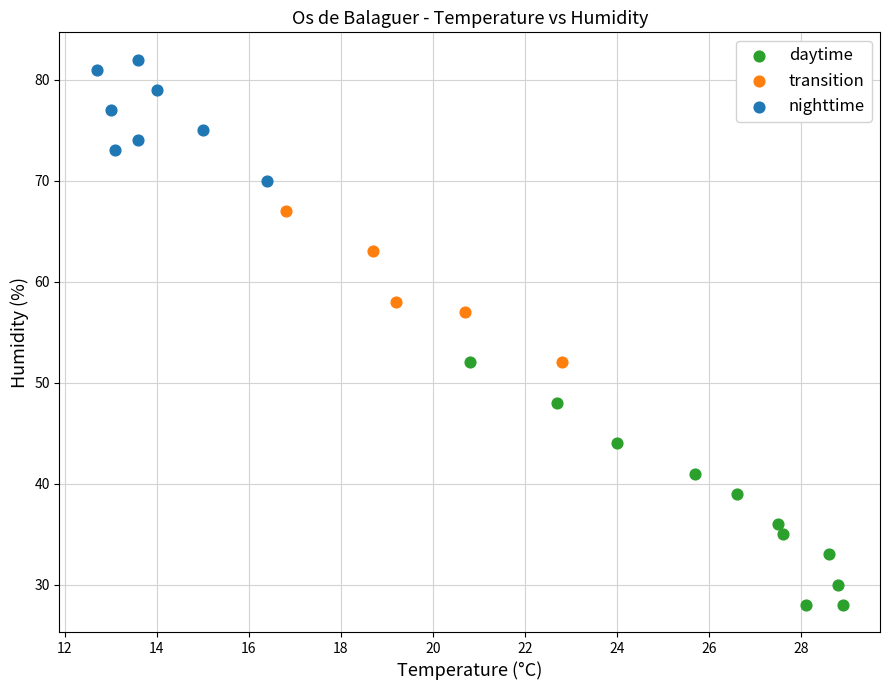

Which series reaches the minimum Y coordinate?

daytime